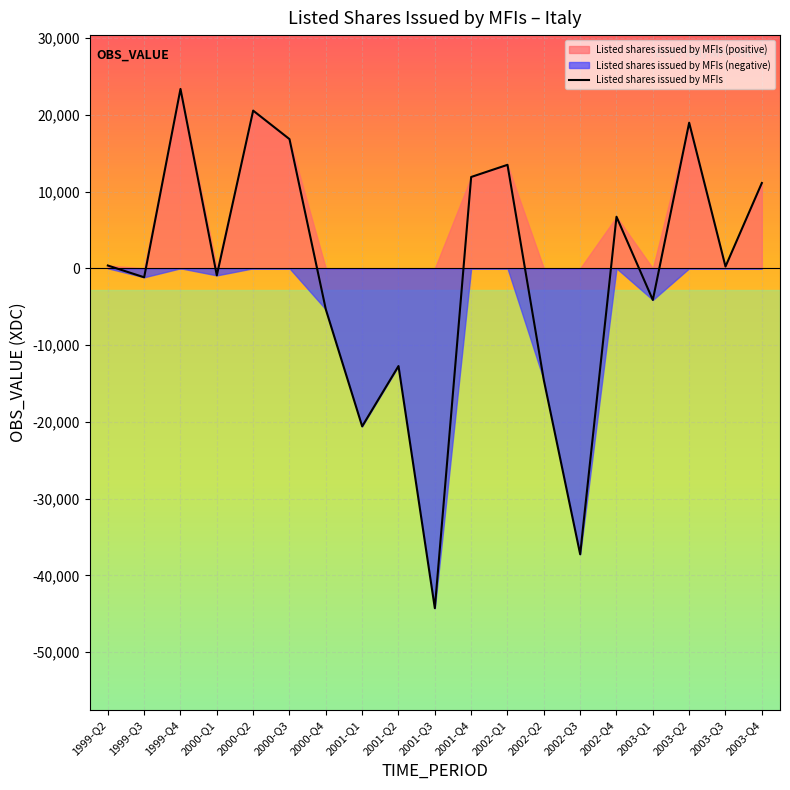

Reading left to right, what are all the values shown in this chart?

363	-1169	23361	-924	20537	16824	-5355	-20582	-12729	-44263	11893	13478	-14566	-37242	6716	-4120	18963	231	11111